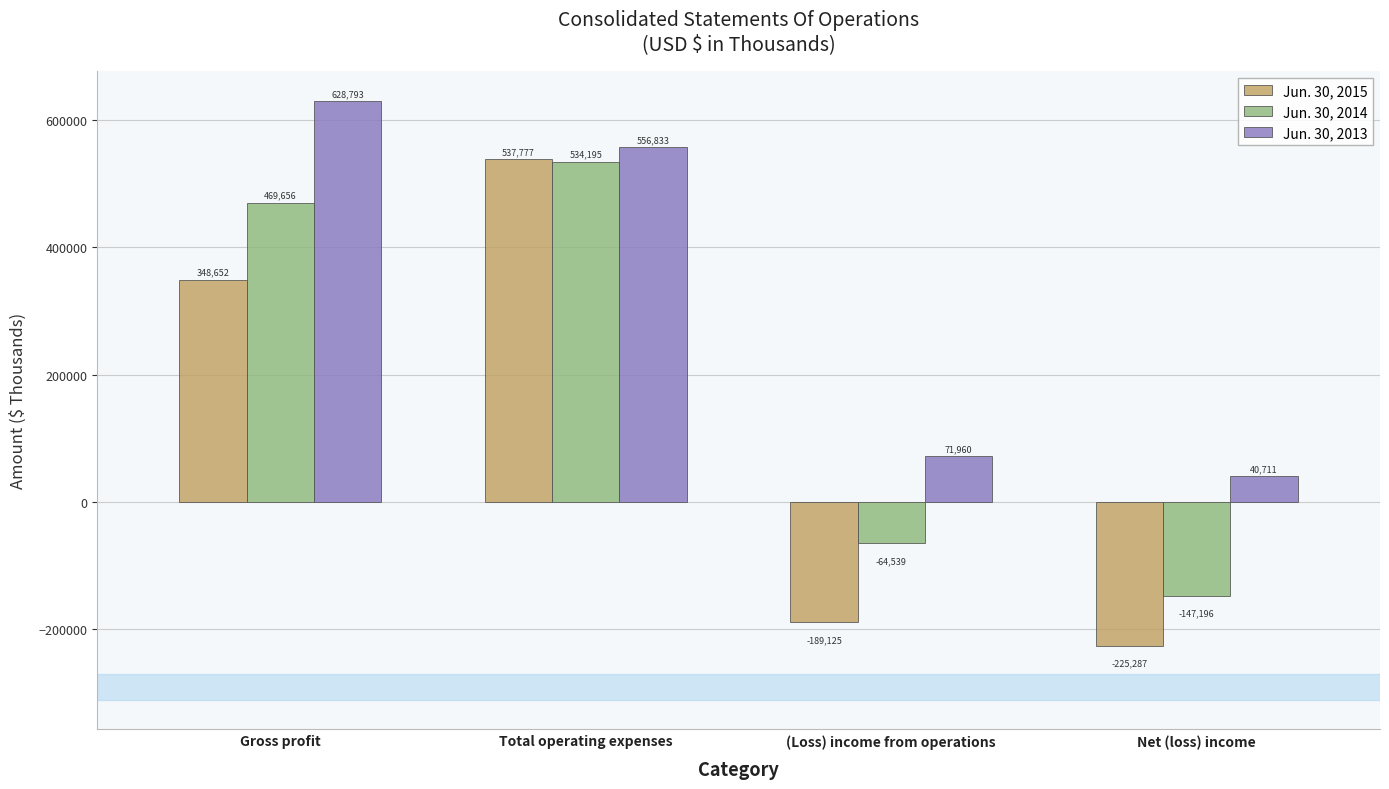

Which series changed the most between (Loss) income from operations and Net (loss) income?

Jun. 30, 2014